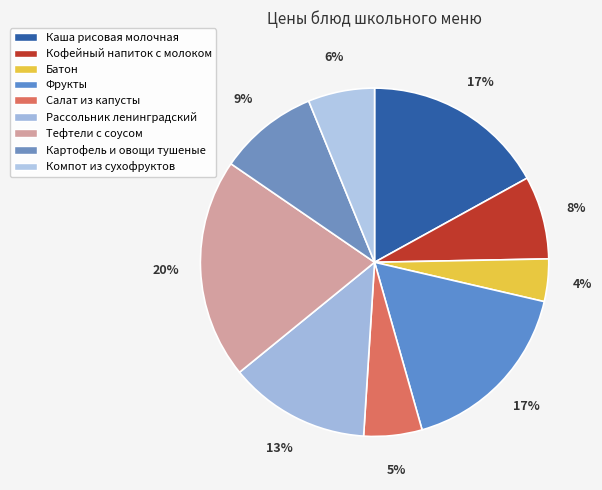

Which has a higher value, Компот из сухофруктов or Рассольник ленинградский?

Рассольник ленинградский